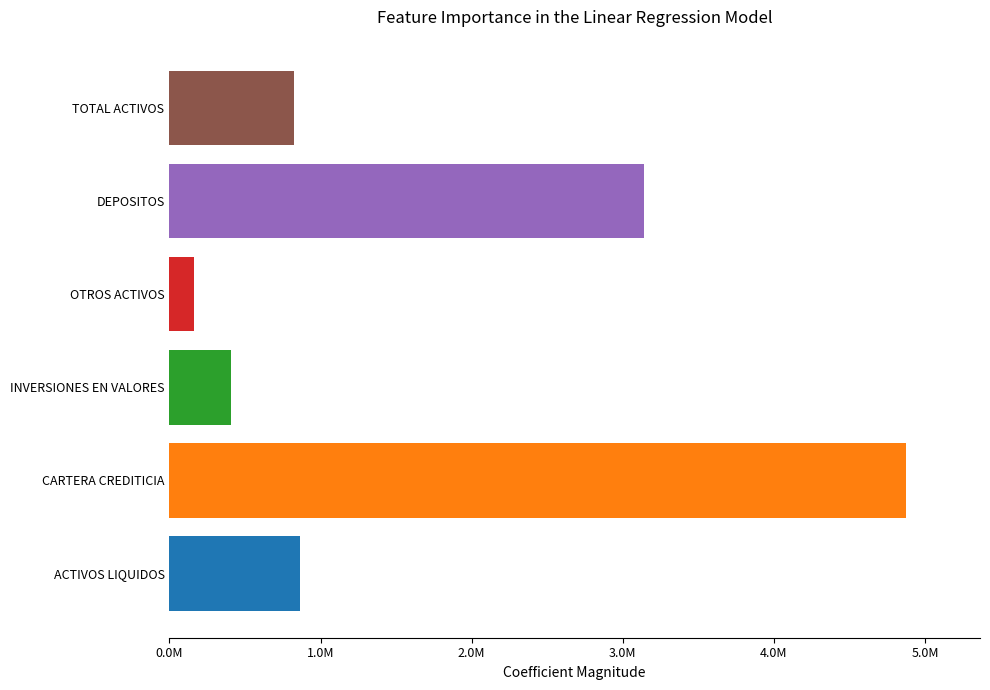

What is the smallest value displayed?

162144.4